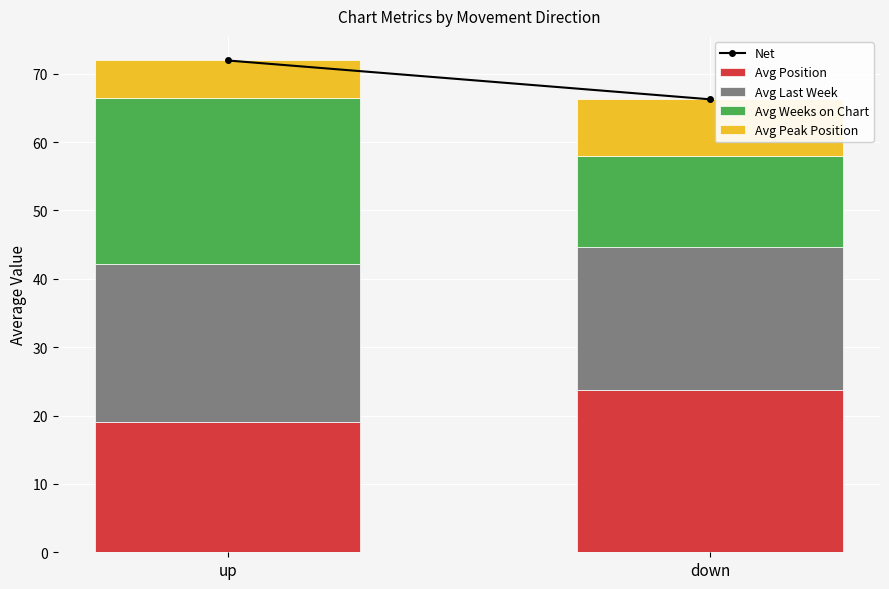

List the labels in order of Avg Position value, smallest first.

up, down